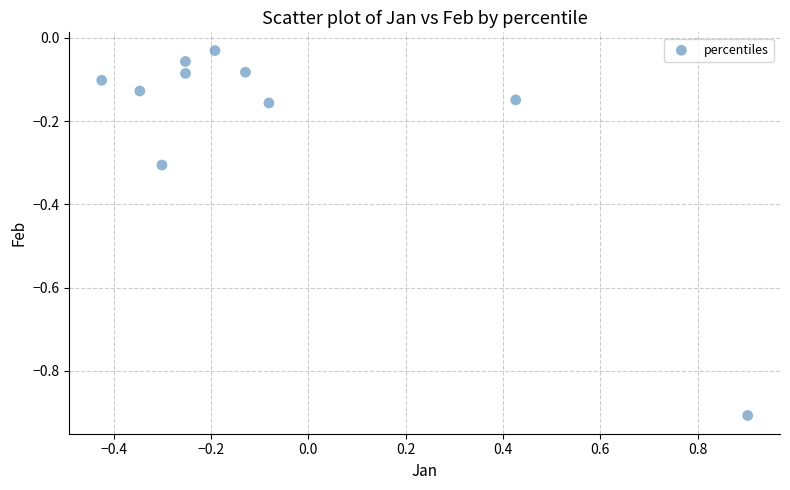

What is the range of Y values (max minus min)?

0.9